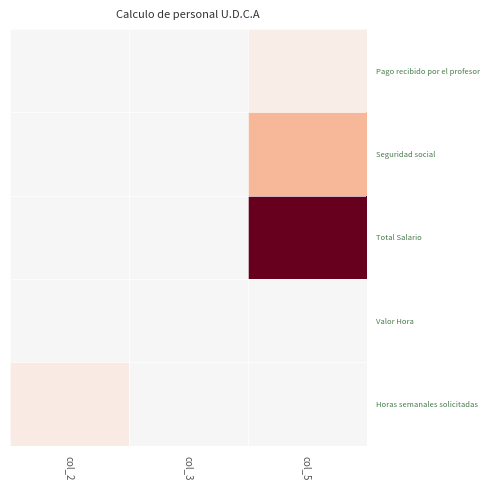

Which series has the widest spread of values?

Total Salario